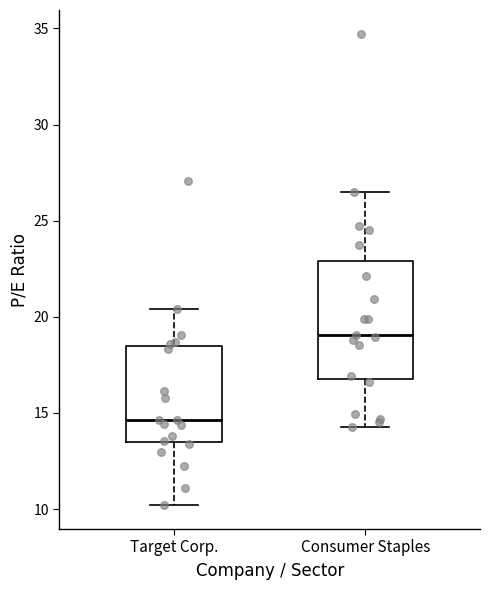

Which box is the tallest, from its lower edge to its upper edge?

Consumer Staples